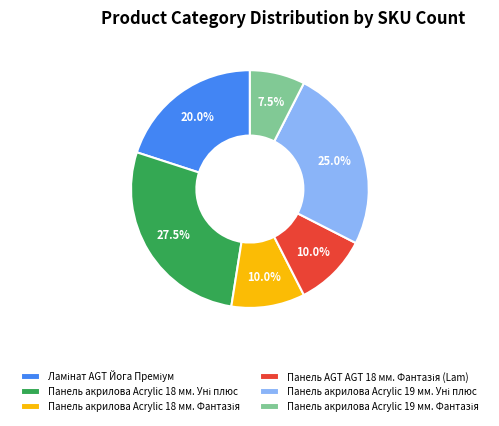

Is there any slice that represents more than half of the pie?

No